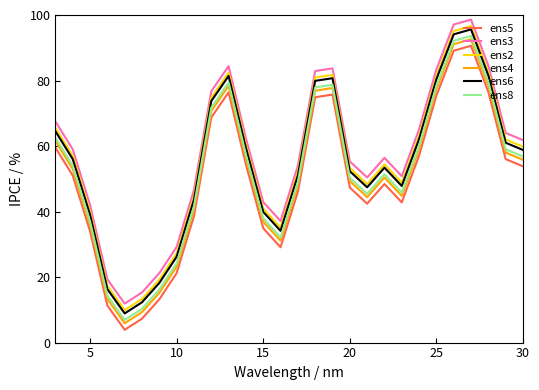

What is the smallest value displayed?

3.9